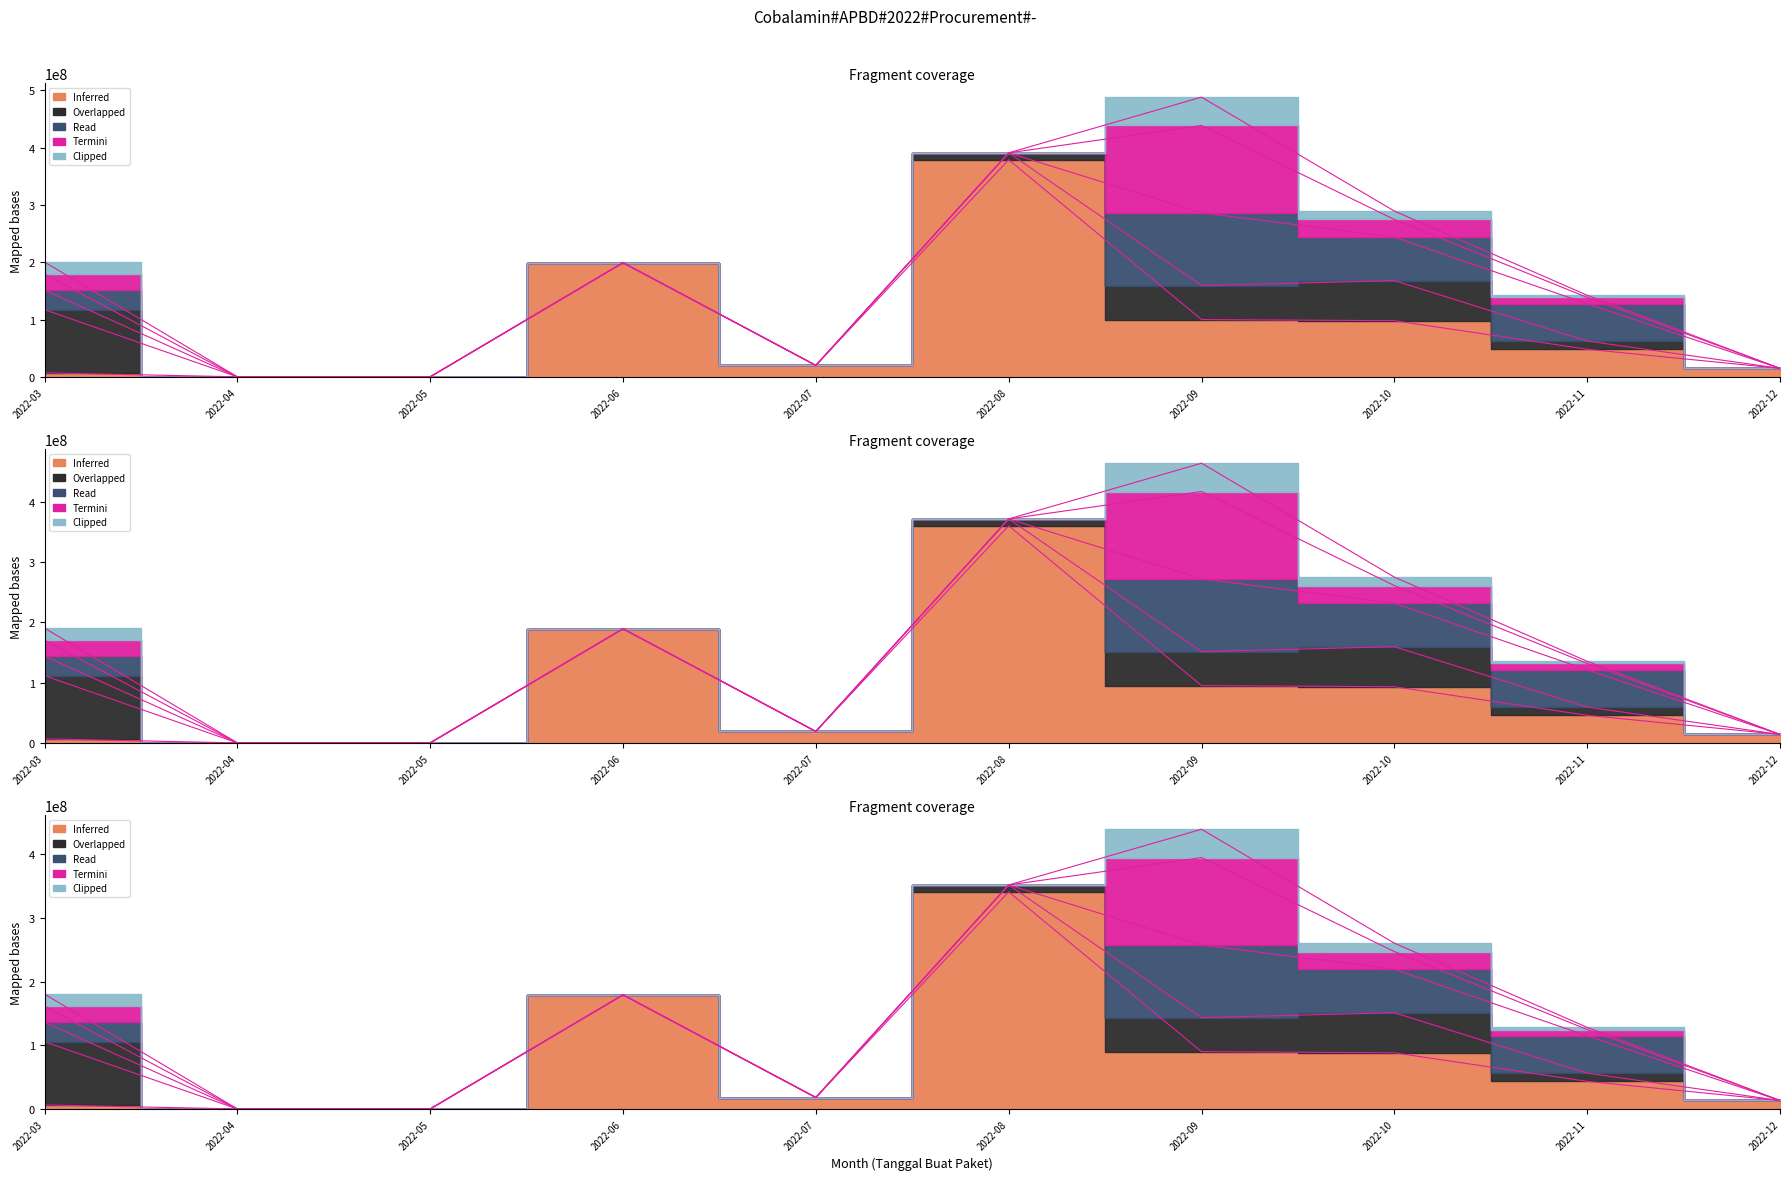

Does the chart display data point markers on the line(s)?

No